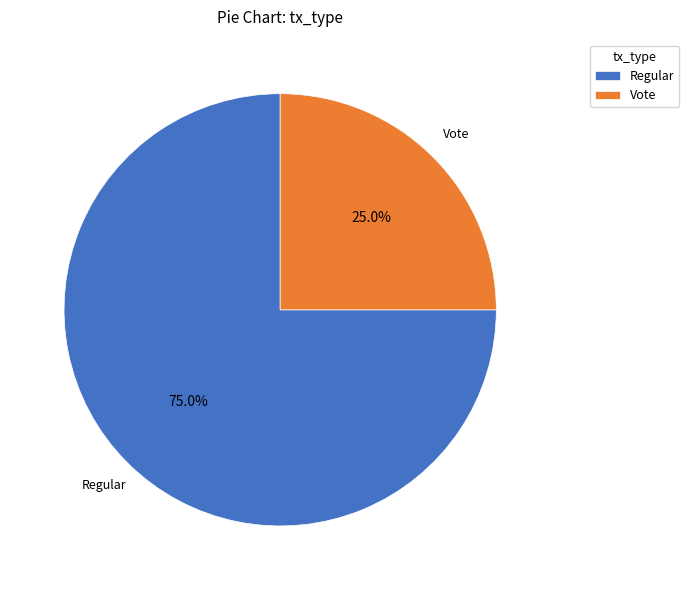

Combined, do Regular and Vote account for over 50%?

Yes